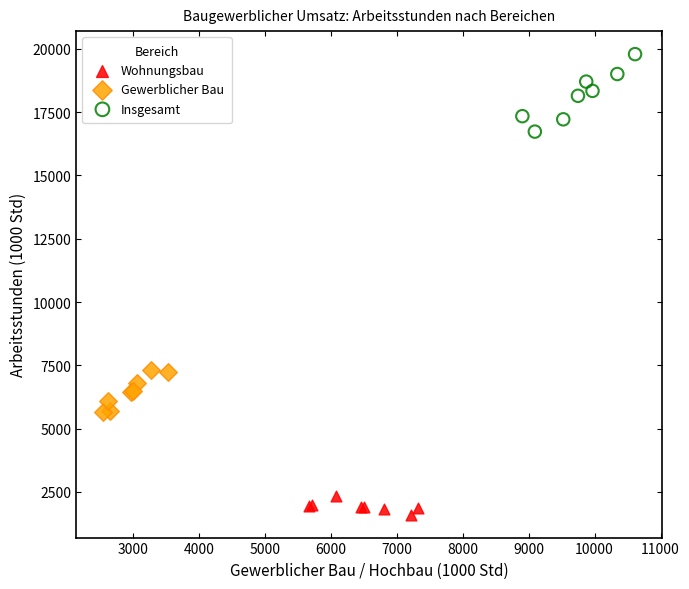

Which series contains the highest Y value?

Insgesamt